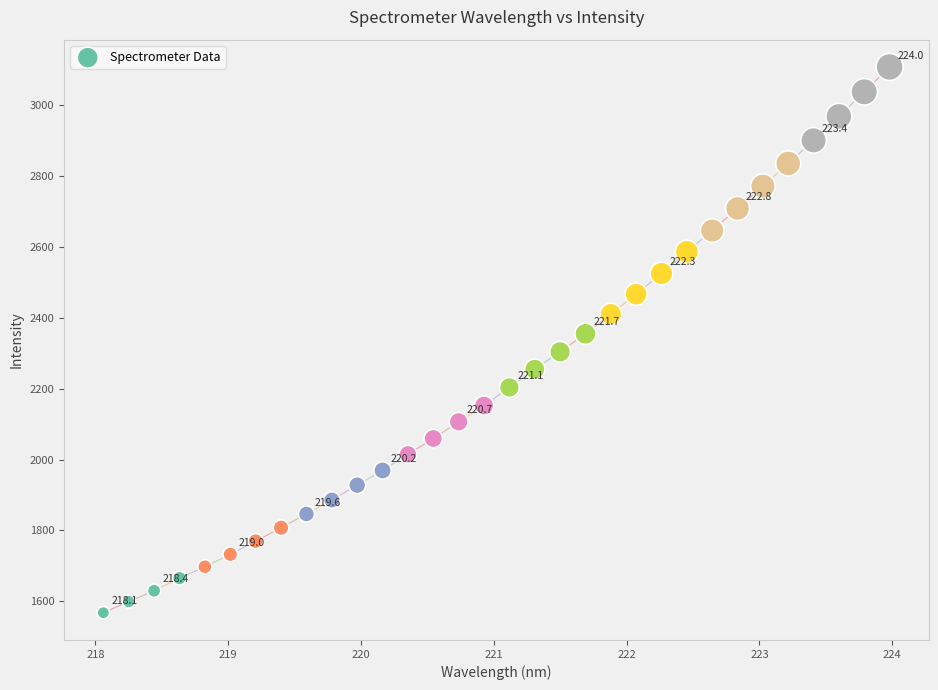

What is the range of Y values (max minus min)?

1541.4